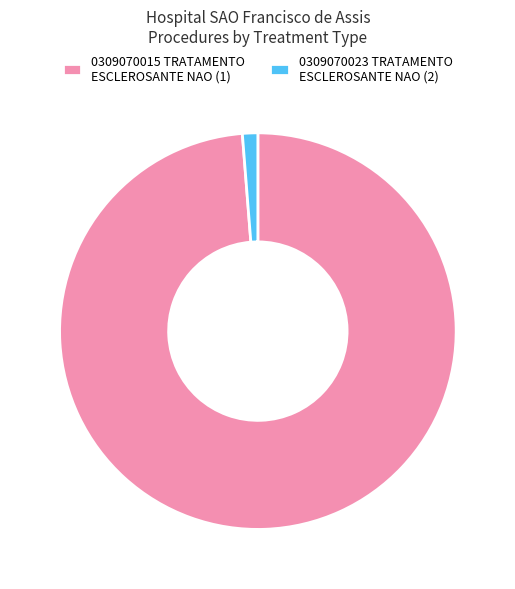

The 0309070023 TRATAMENTO ESCLEROSANTE NAO (2) slice represents 11% of the pie. True or false?

False